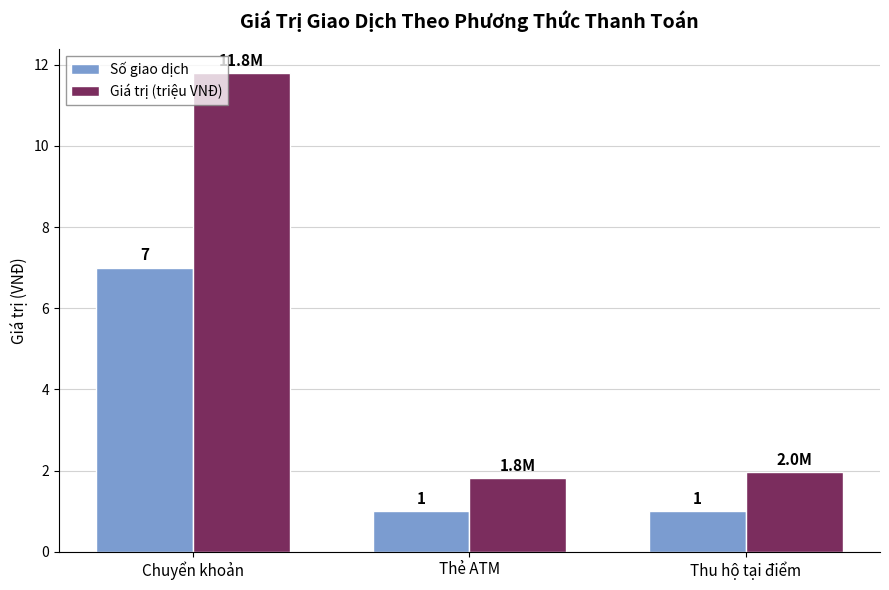

How many distinct data groups are displayed?

2